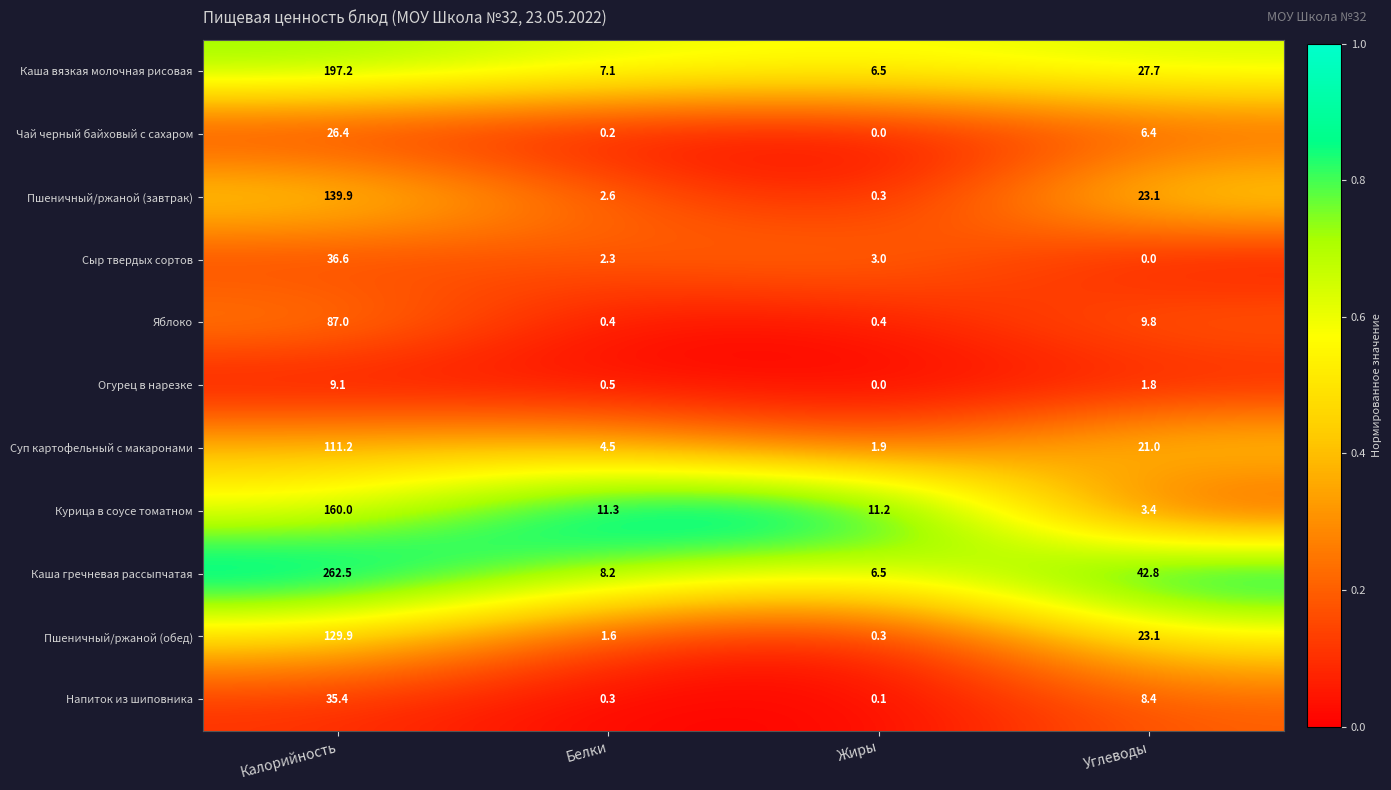

At which label is Яблоко closest to 43?

Углеводы